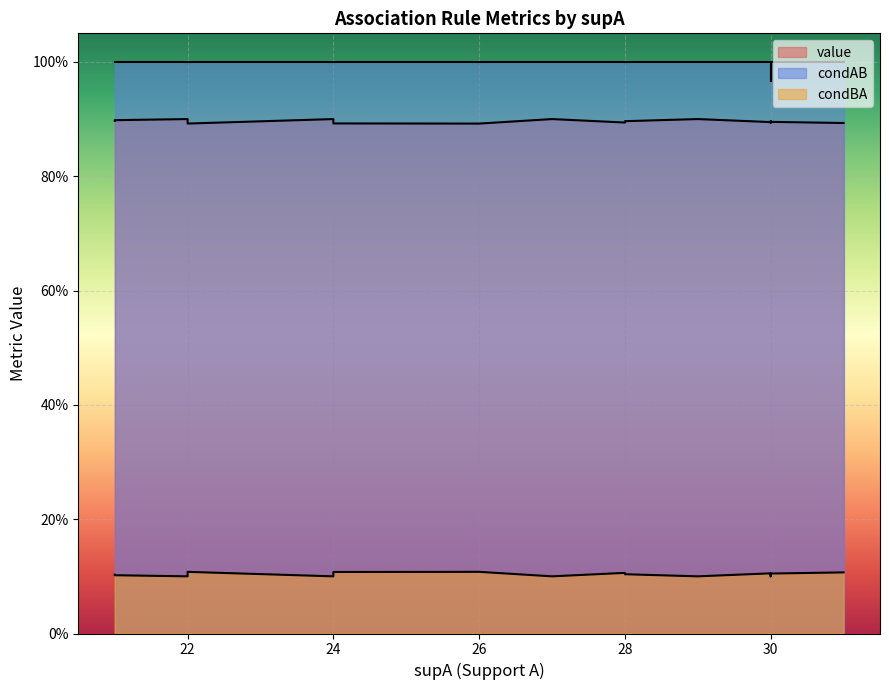

True or false: condBA has more than 1 points higher than both neighbors.

False